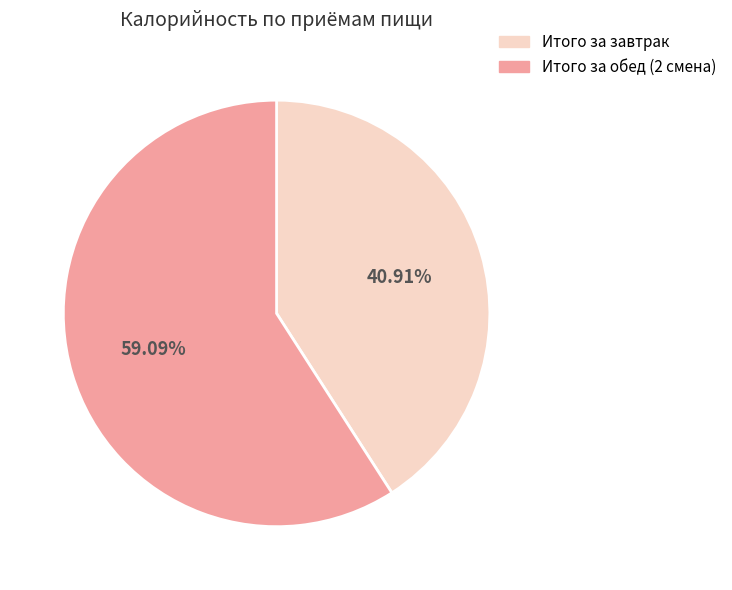

What percentage is the Итого за завтрак slice, to the nearest percent?

41%